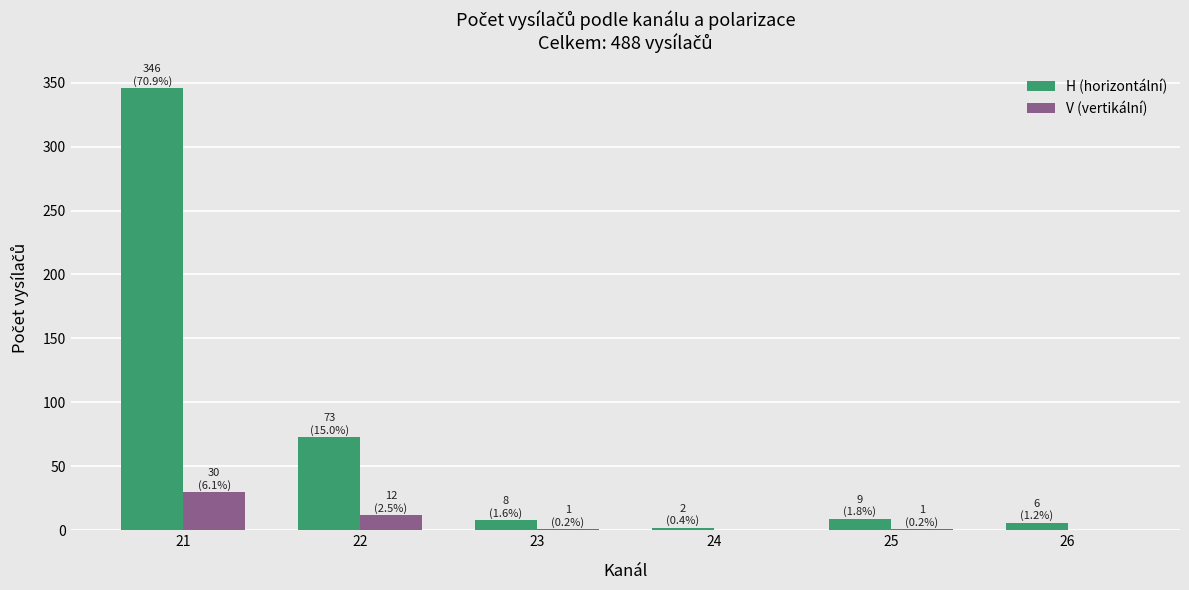

What is the maximum value shown in the chart?

346